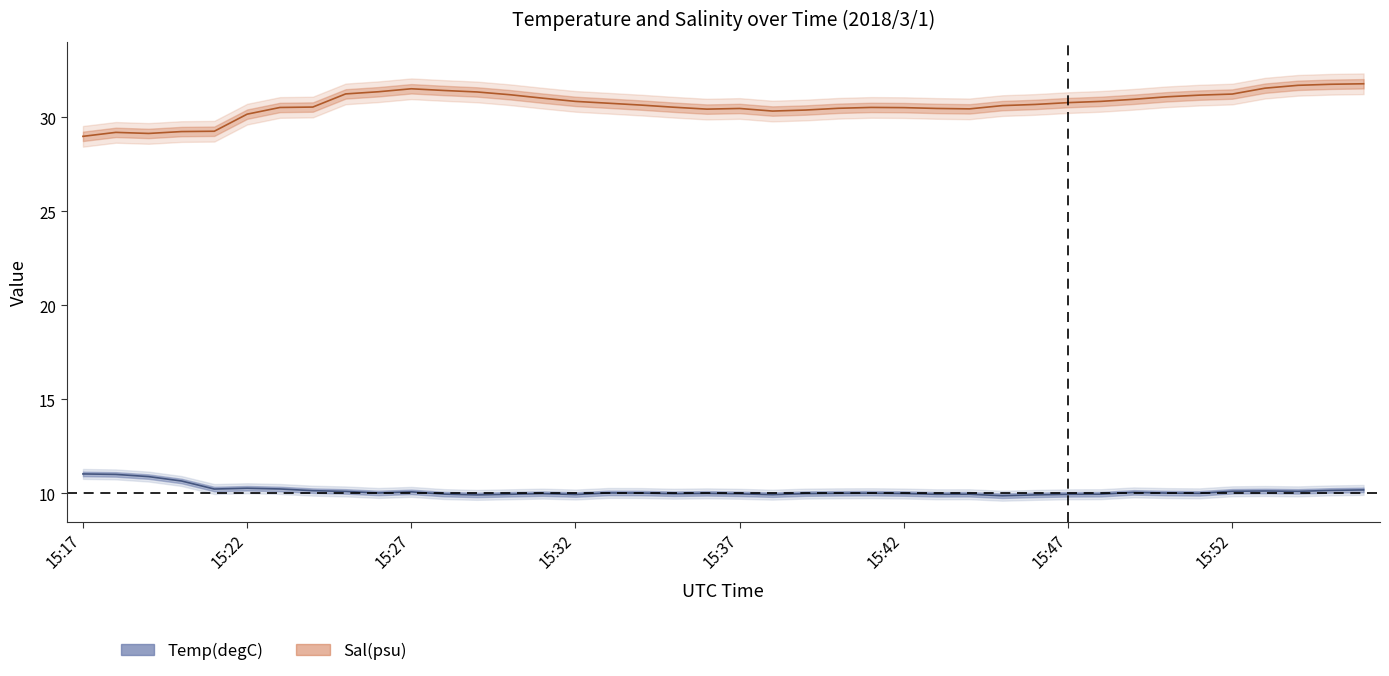

At which category is the sum across all series the highest?

15:56